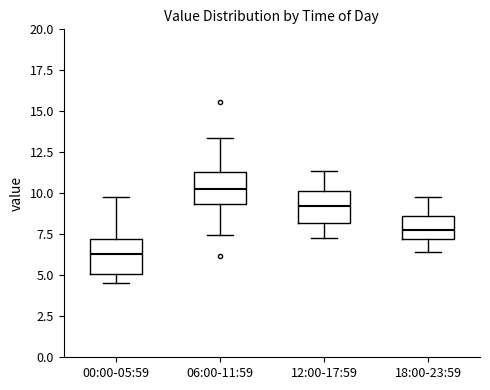

Where is the upper edge of the box for 18:00-23:59 on the y-axis? The values are not printed on the chart, so give them approximately, as read against the axis.

8.5